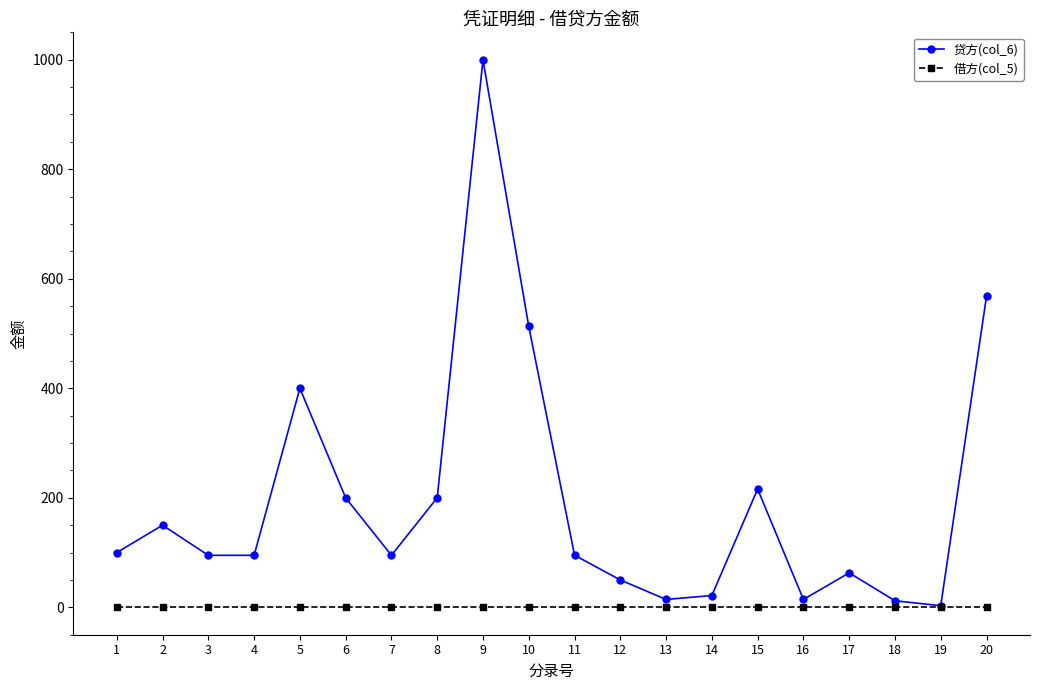

Is it true that 贷方(col_6) equals 400.0 at 5?

True